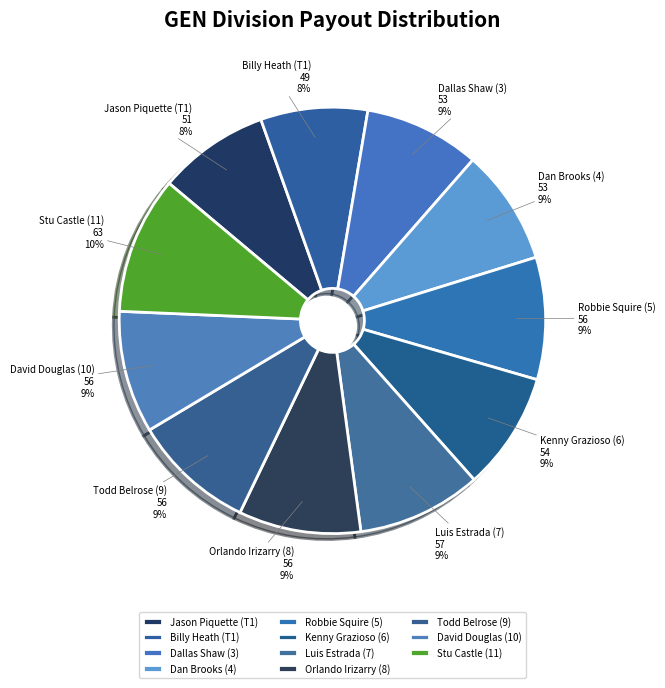

Approximately how many times larger is the value at Kenny Grazioso (6) compared to Orlando Irizarry (8)?

1.0